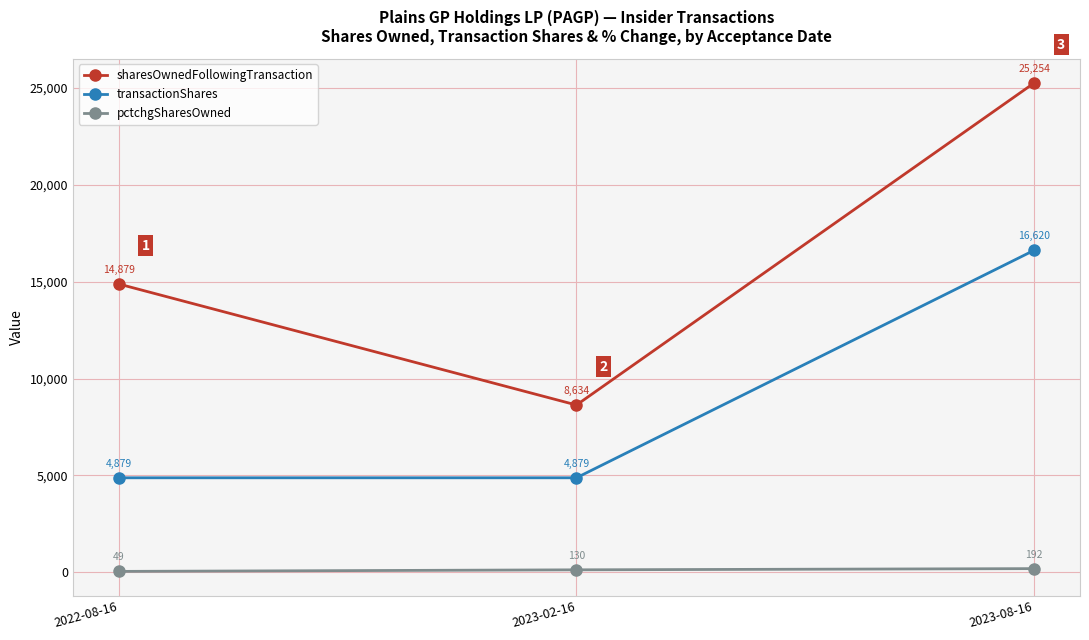

At 2022-08-16, list the series in order from smallest to largest.

pctchgSharesOwned, transactionShares, sharesOwnedFollowingTransaction